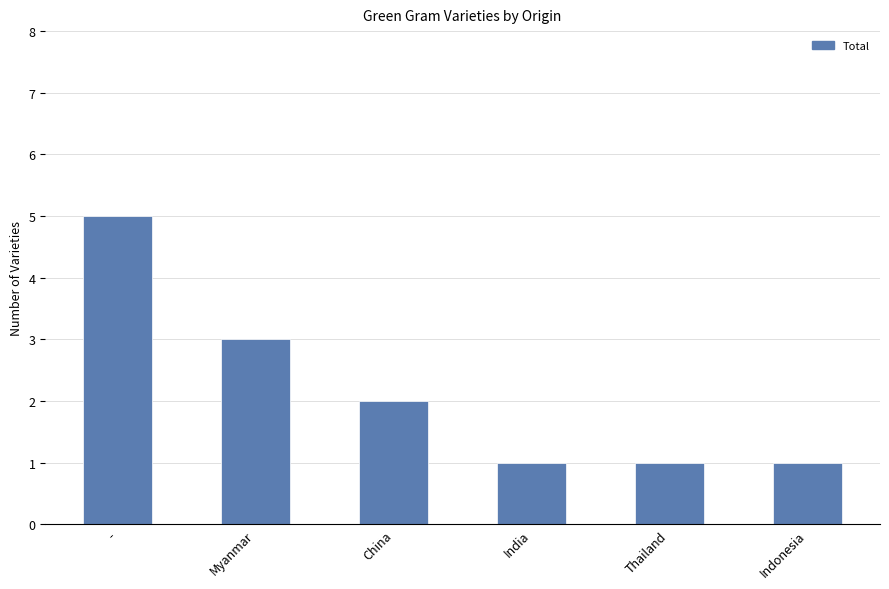

What is the change in value from - to Myanmar?

-2